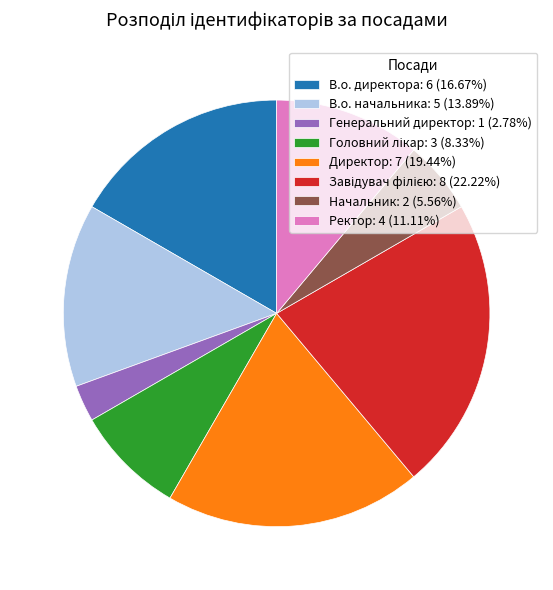

Count the number of slices in the pie.

8